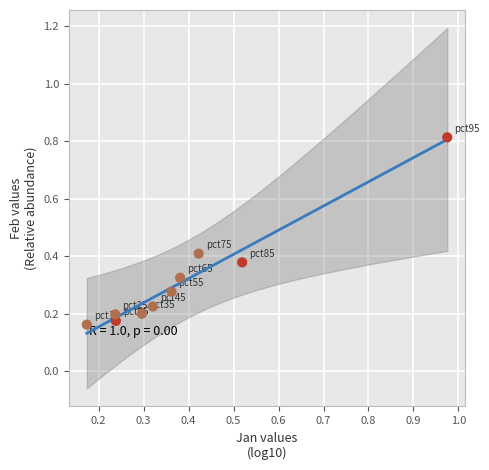

What is the range of X values (max minus min)?

0.8